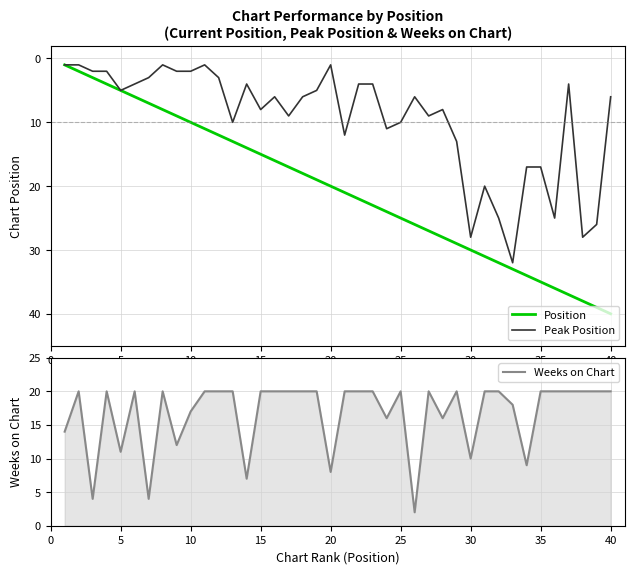

What is the sum of all Peak Position values?

381